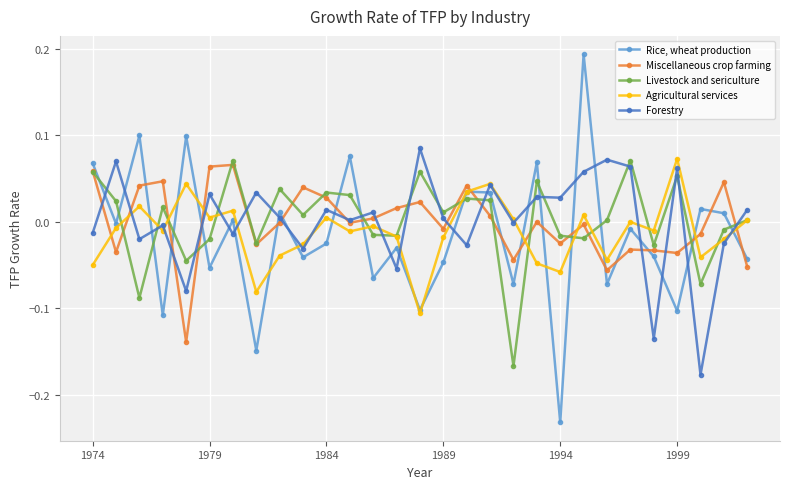

True or false: Livestock and sericulture and Forestry cross at least once.

True